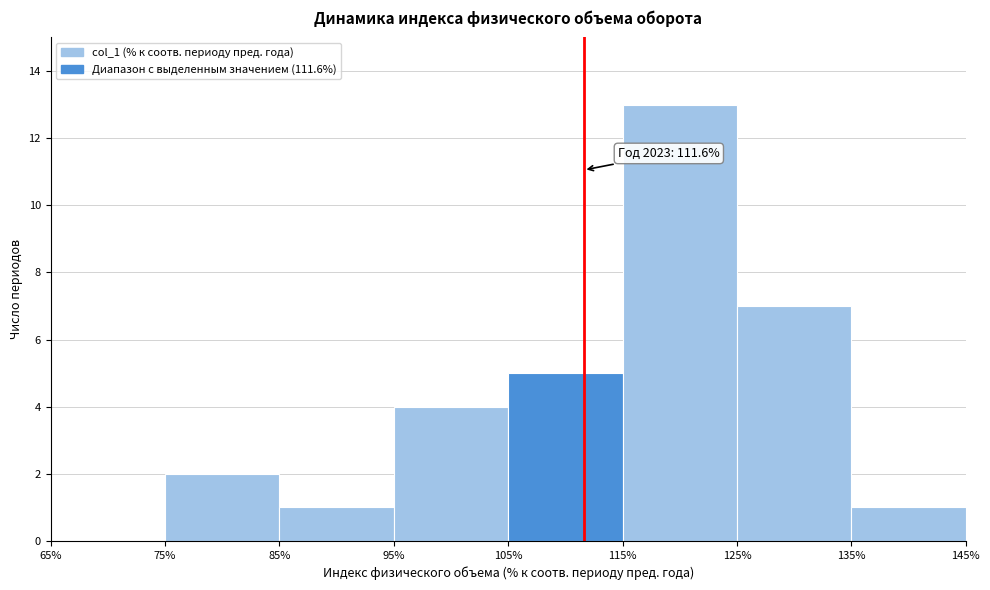

Over which range of the x-axis is the bar tallest?

115% to 125%